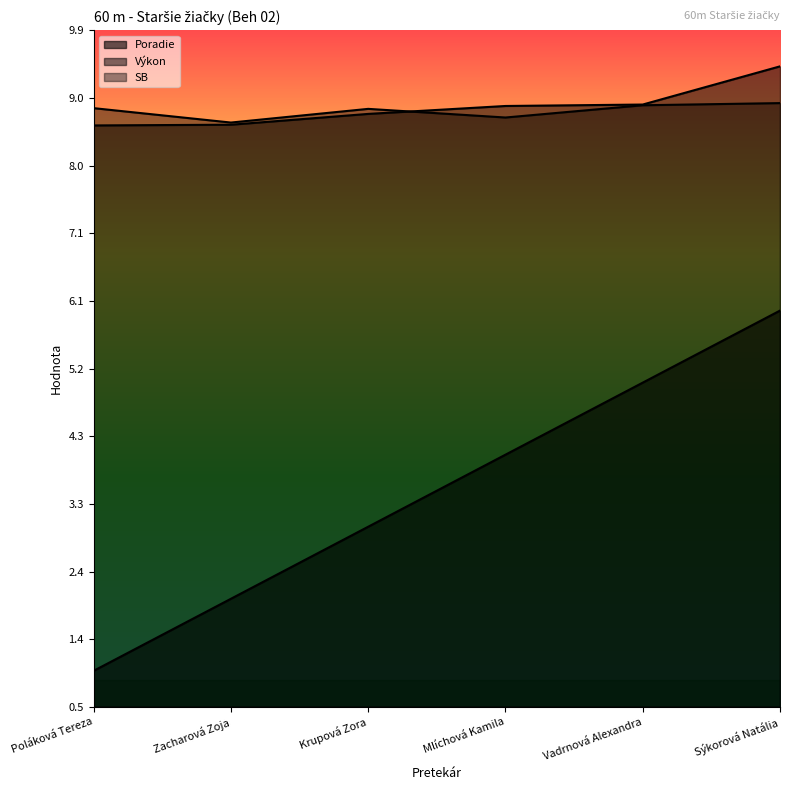

What is the sum of the Poradie values at Vadrnová Alexandra and Krupová Zora?

8.0